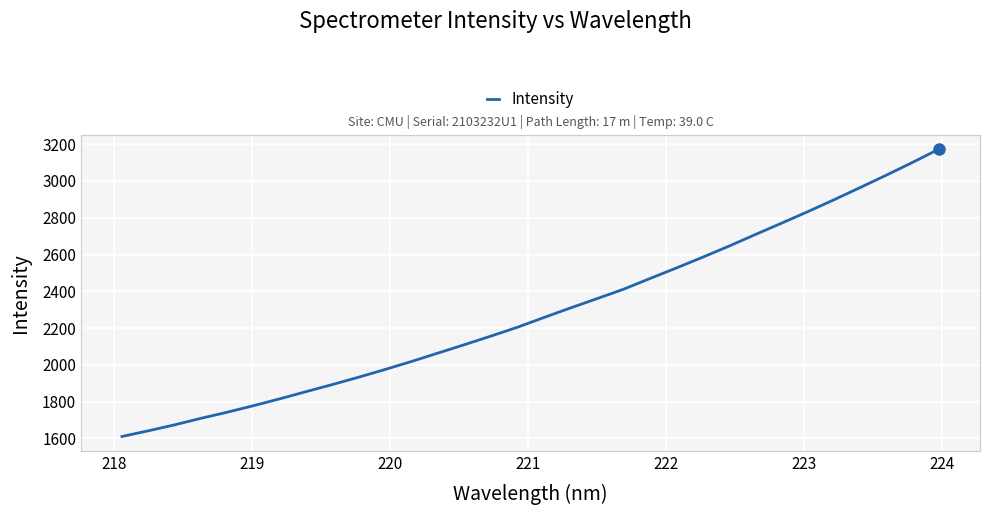

What is the difference between the maximum and minimum values?

1563.2